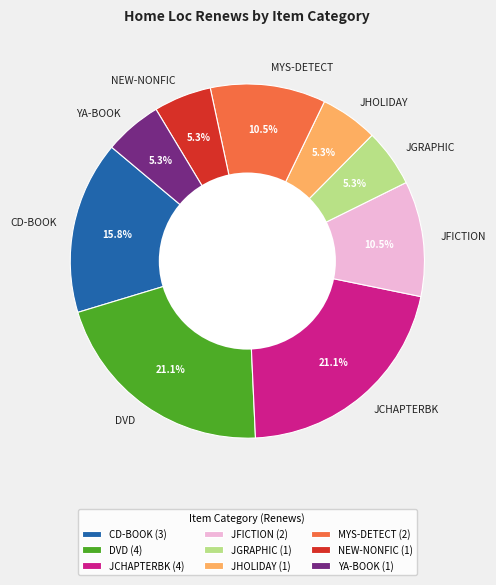

Is there a majority slice in this chart?

No